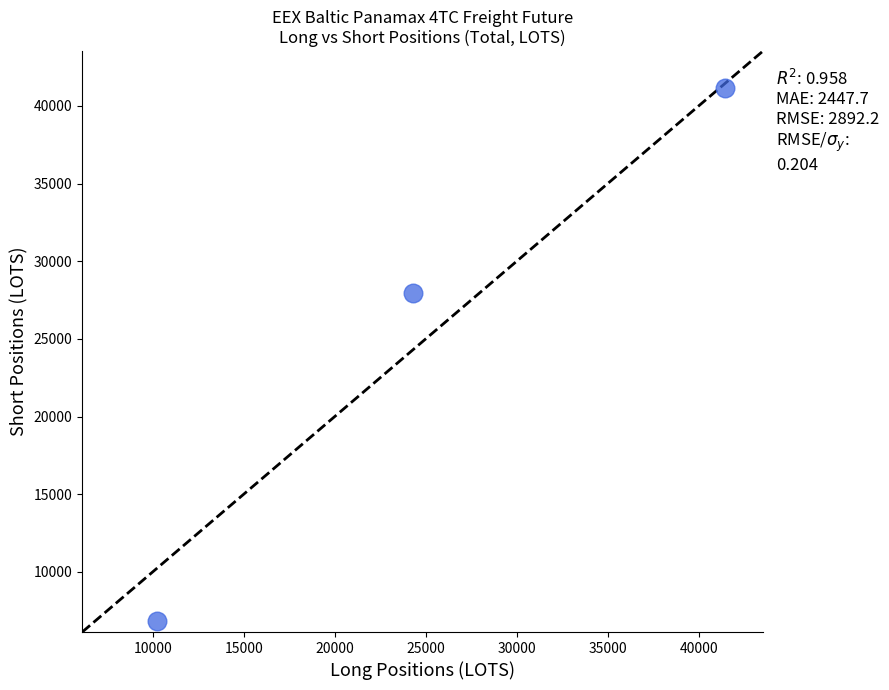

What Y value in the scatter plot is closest to 23991?

27950.1